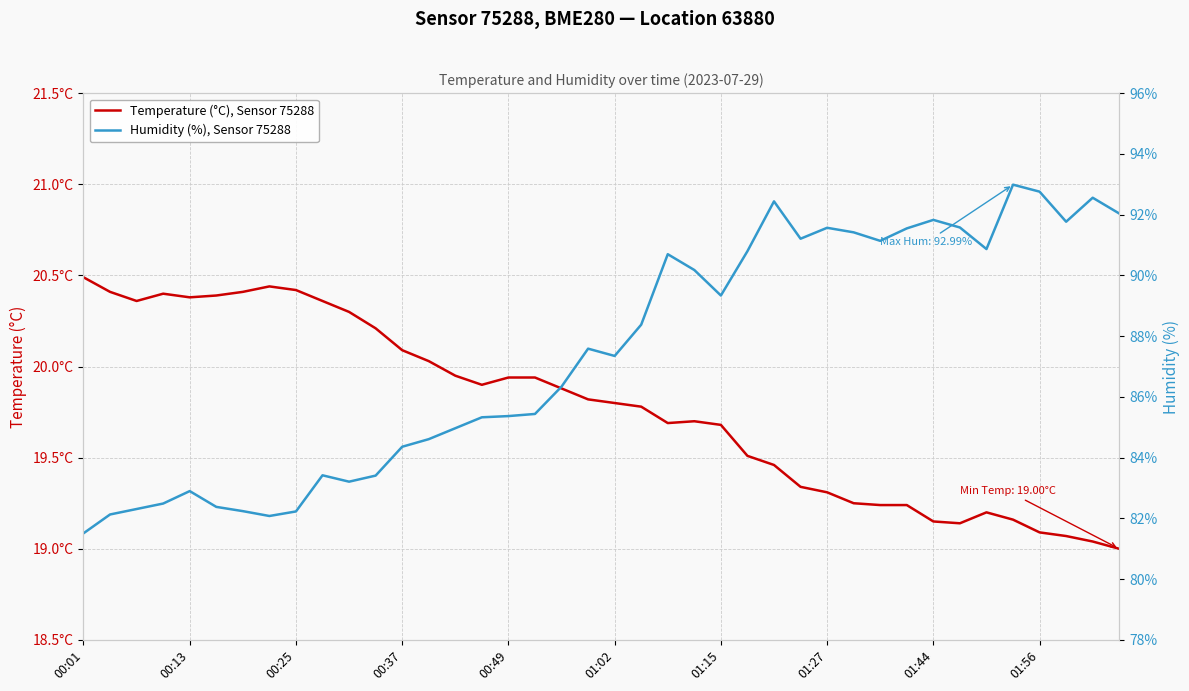

Which category has the lowest value in the Humidity (%), Sensor 75288 series?

00:01